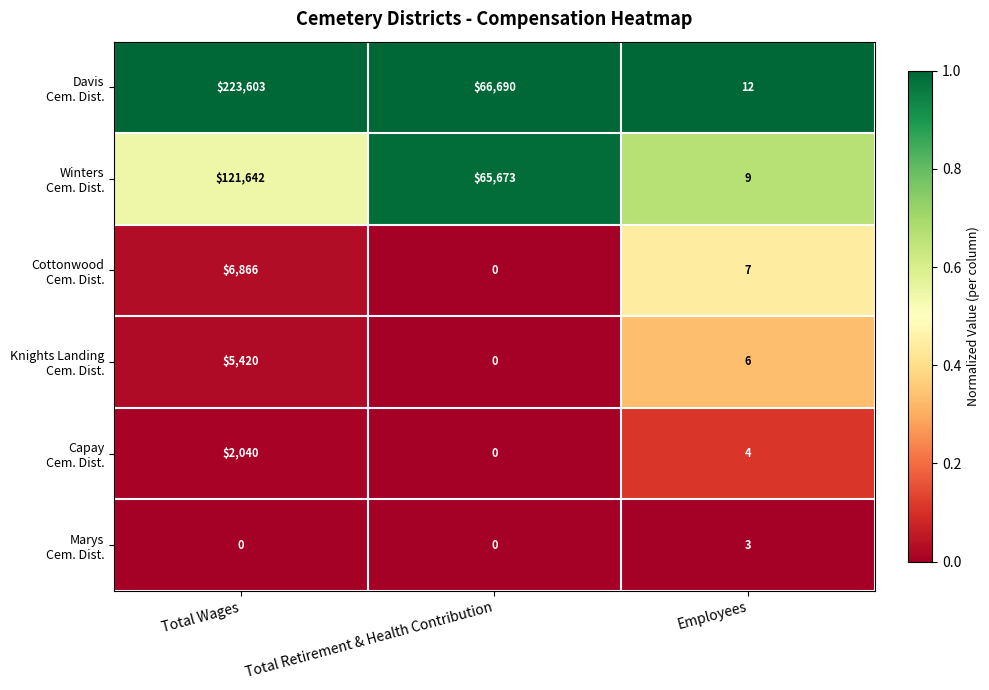

What is the spread (max minus min) of values at Employees?

9